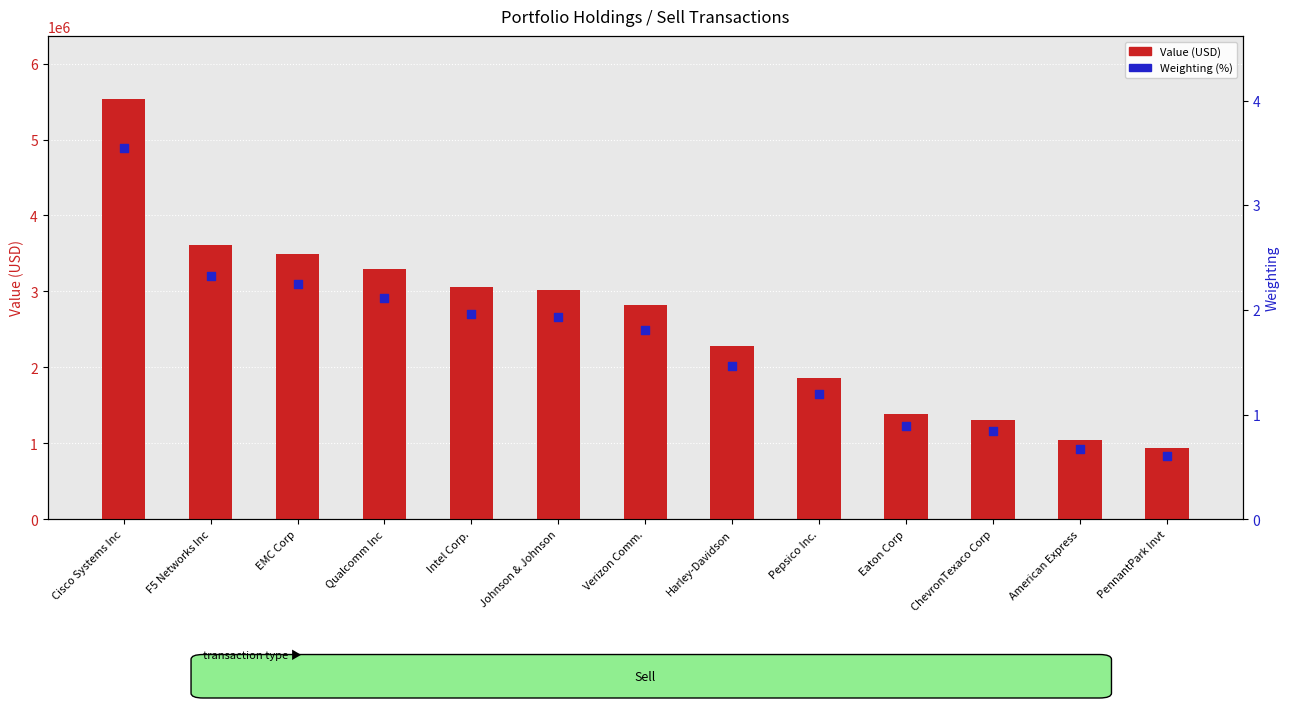

Which series contains the highest Y value?

Value (USD)